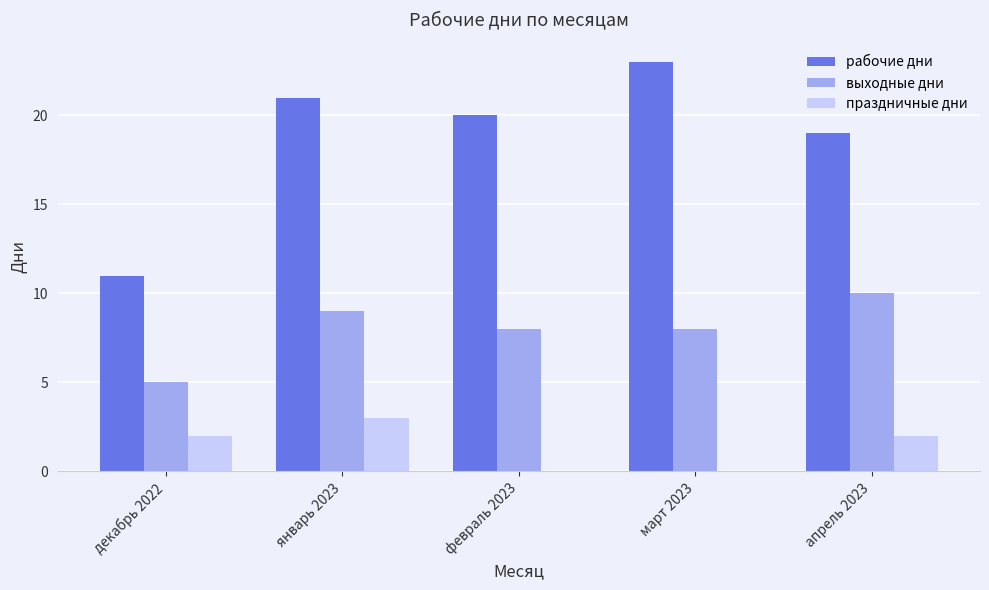

What is the sum of the выходные дни values at декабрь 2022 and февраль 2023?

13